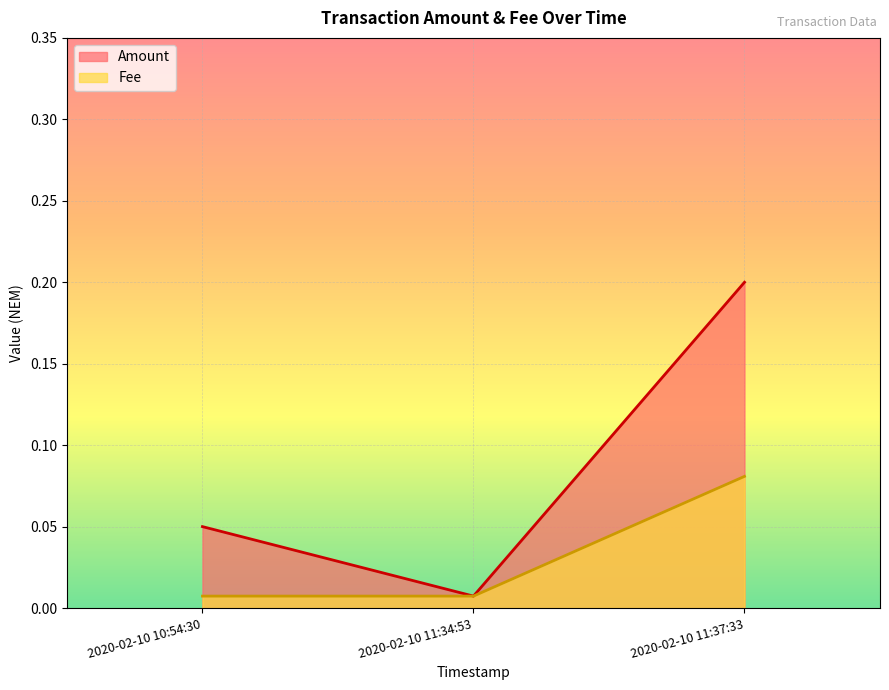

What is the maximum value shown in the chart?

0.2